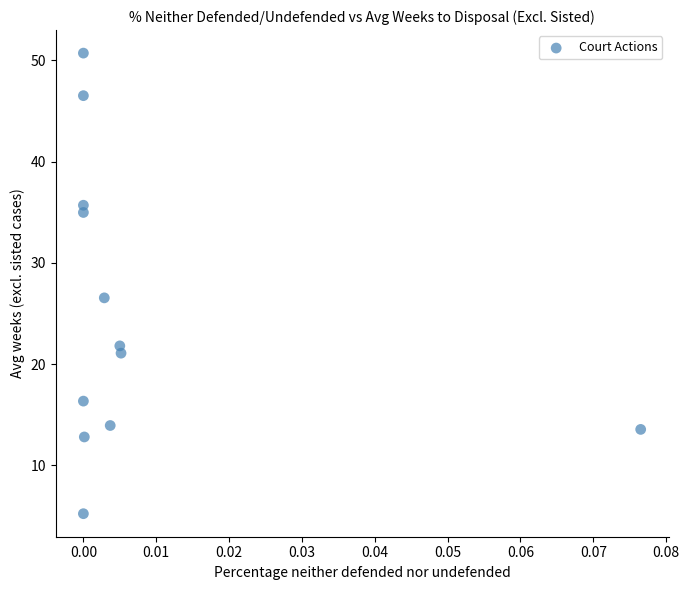

What is the average Y value?

24.9